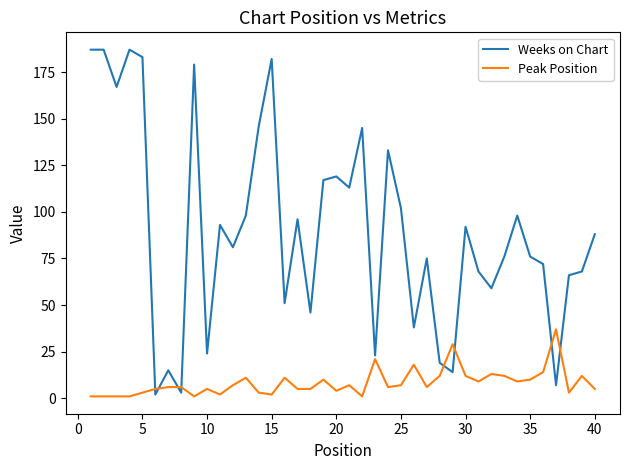

Which series has the widest spread of values?

Weeks on Chart